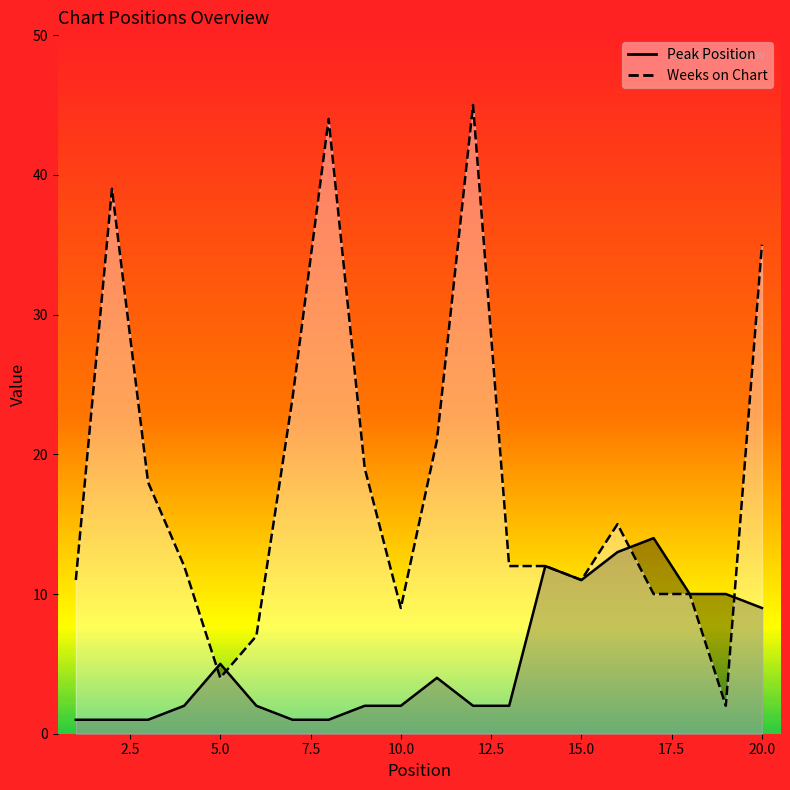

Is it true that Weeks on Chart equals 12 at 14?

True